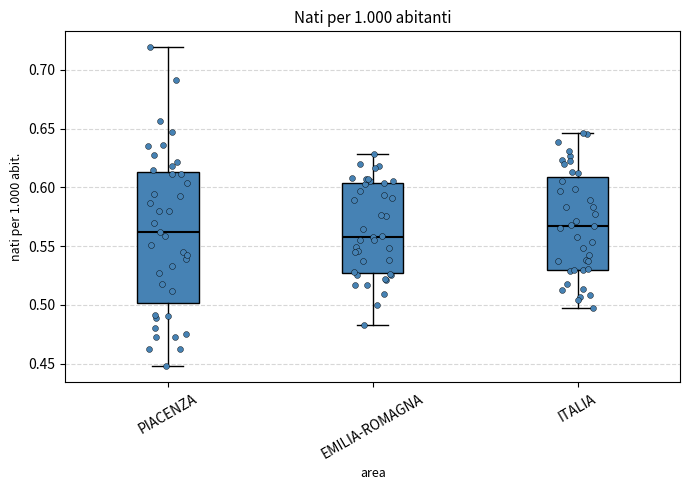

Reading left to right, transcribe this box plot: for each box, give where its median line is, the range the box spans, and where its two whiskers end, as read against the y-axis. The values are not printed on the chart, so give them approximately, as read against the axis.

PIACENZA: median 0.560, box 0.500 to 0.615, whiskers 0.450 to 0.720
EMILIA-ROMAGNA: median 0.560, box 0.525 to 0.605, whiskers 0.485 to 0.630
ITALIA: median 0.570, box 0.530 to 0.610, whiskers 0.495 to 0.645